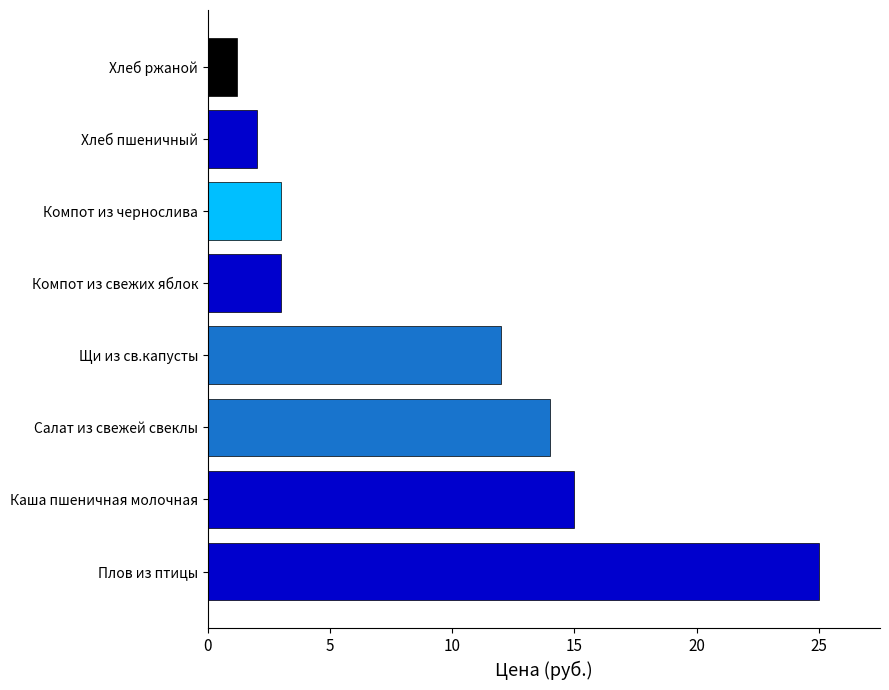

The value at Плов из птицы is 36.3. True or false?

False